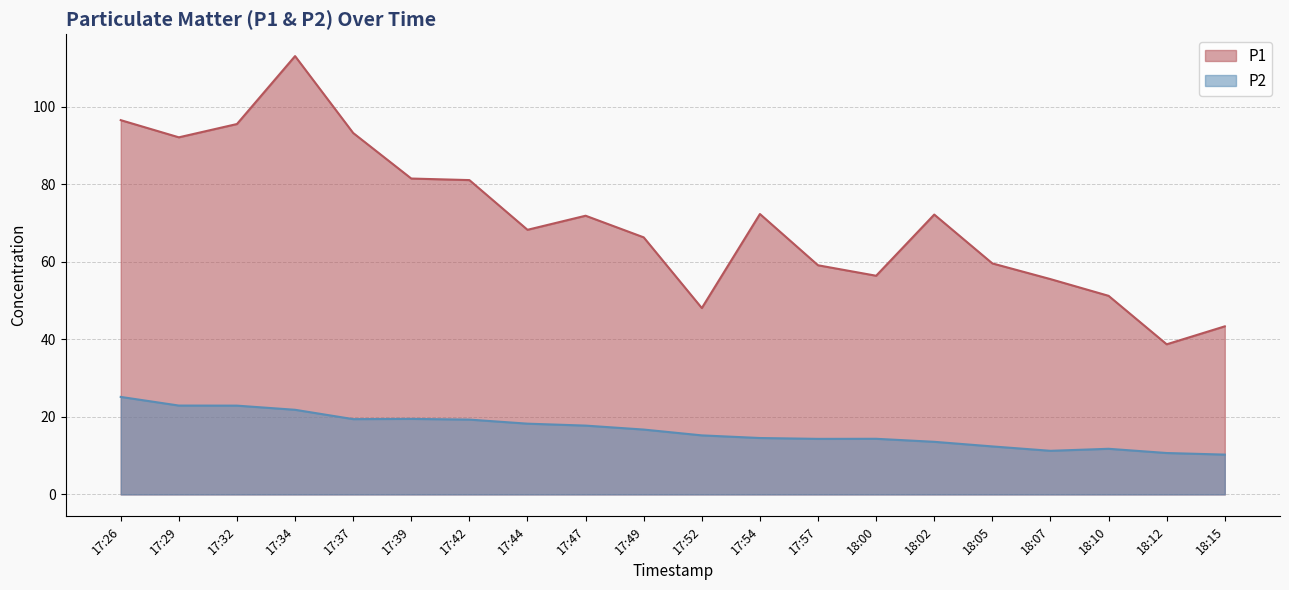

What is the sum of all P1 values?

1415.9